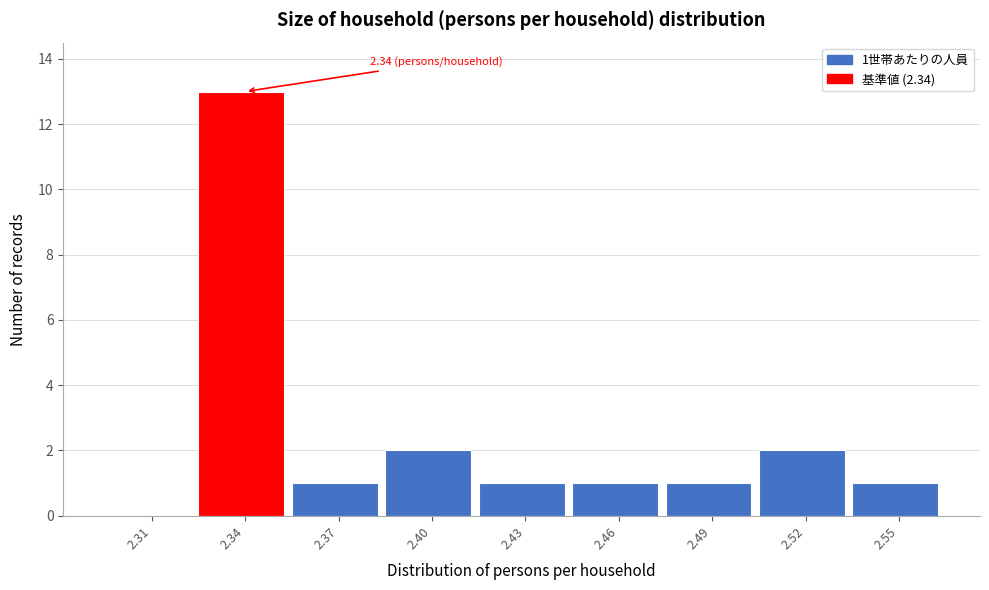

Reading left to right, transcribe all the data shown in this chart.

2.31=0	2.34=13	2.37=1	2.40=2	2.43=1	2.46=1	2.49=1	2.52=2	2.55=1